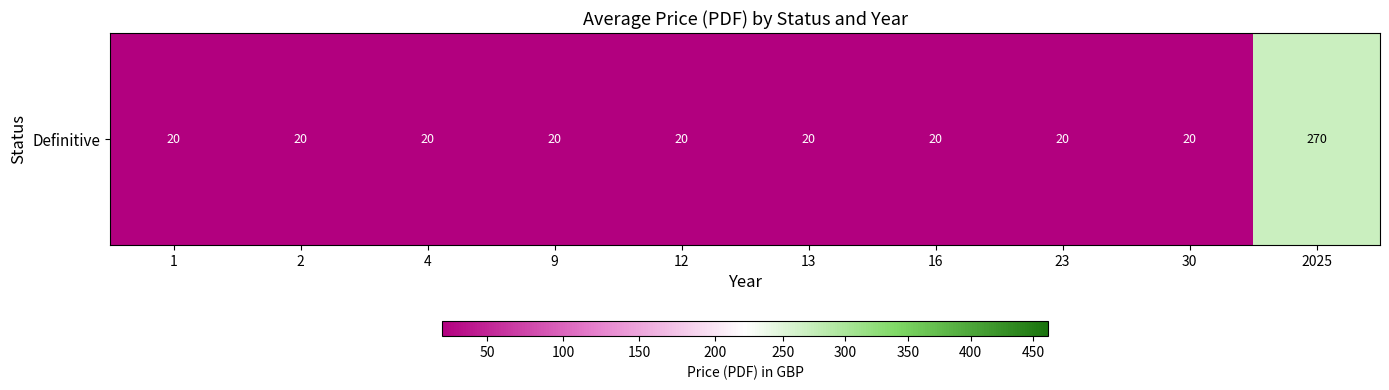

The chart shows a value of 5.5 at 23. True or false?

False